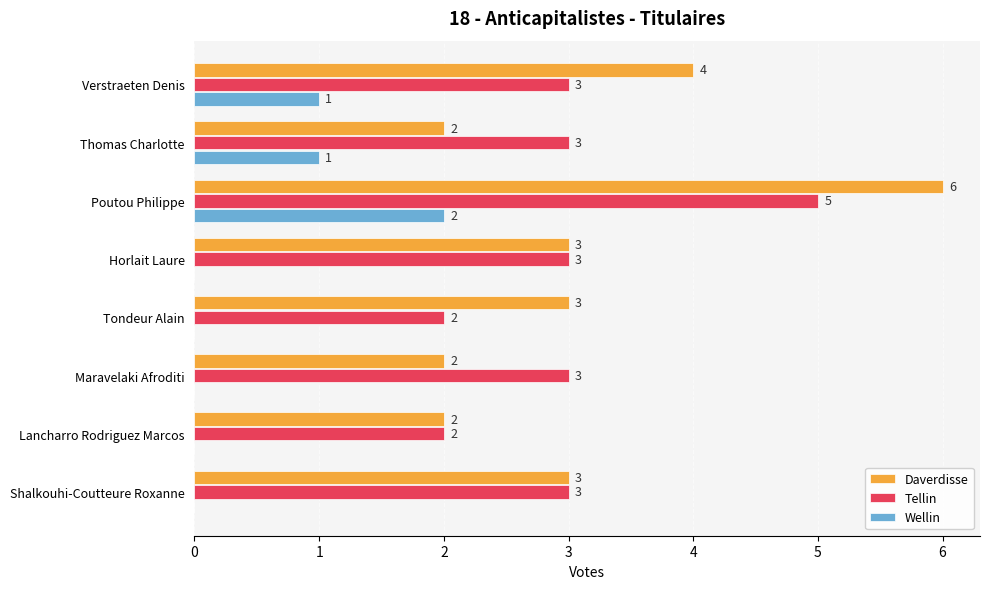

What is the maximum value shown in the chart?

6